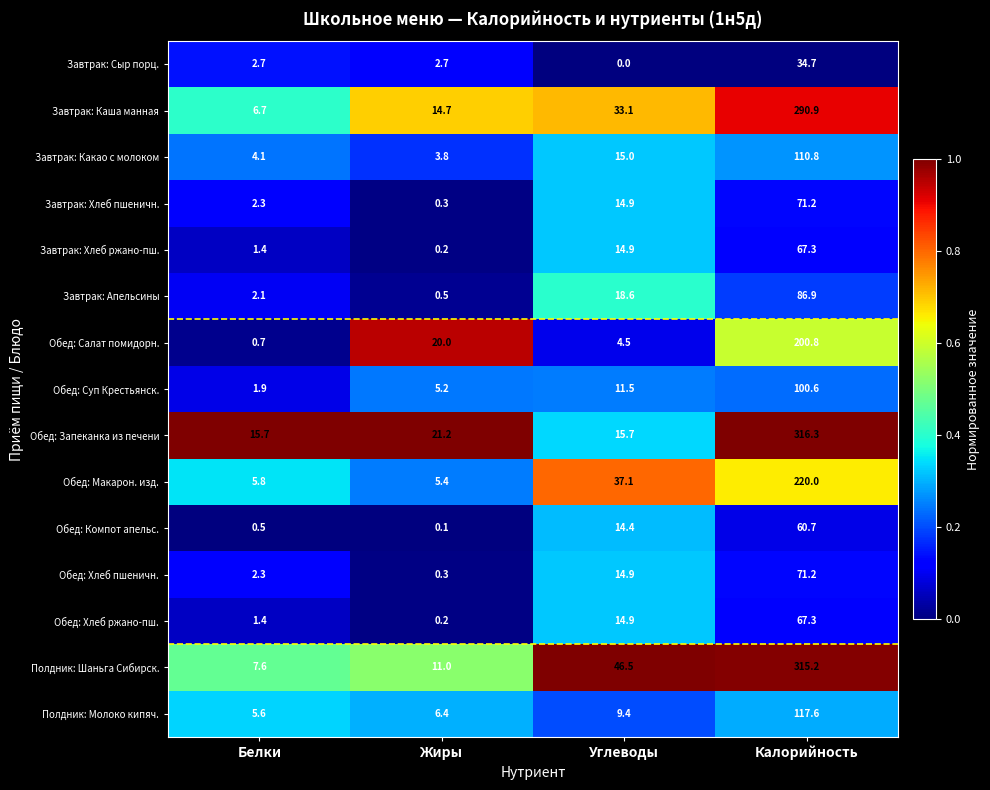

What is the approximate value of Завтрак: Апельсины at Жиры?

0.5